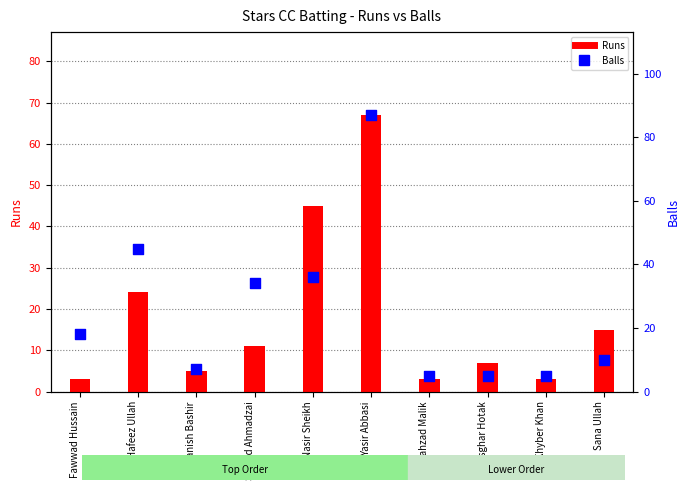

What is the total value across all series at Hafeez Ullah?

69